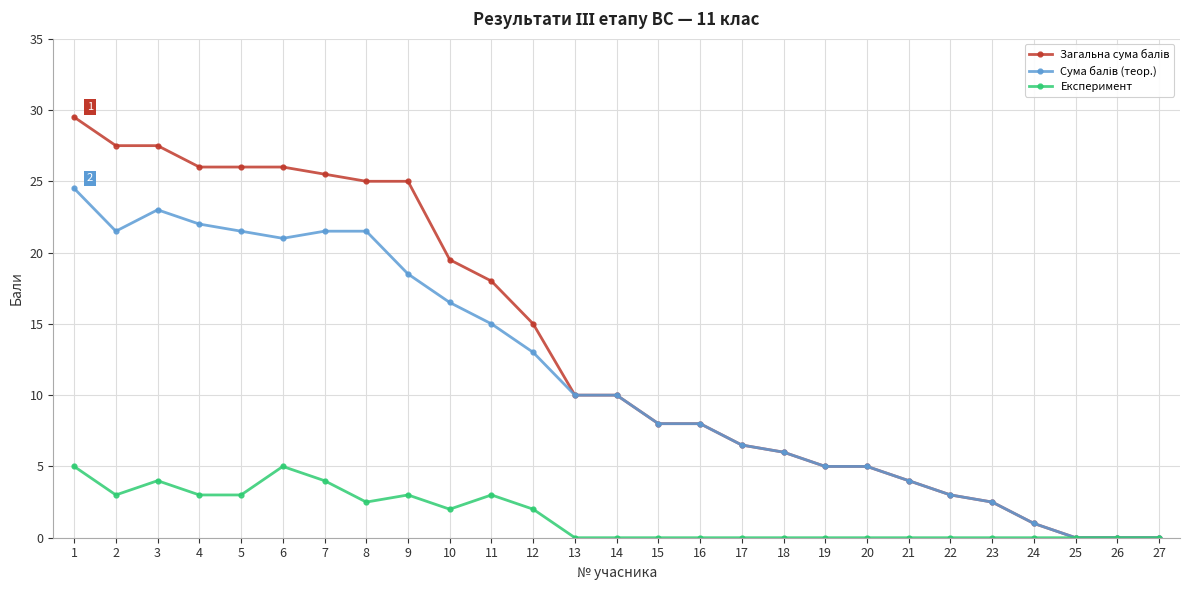

Is it true that Експеримент equals 2.0 at 10?

True